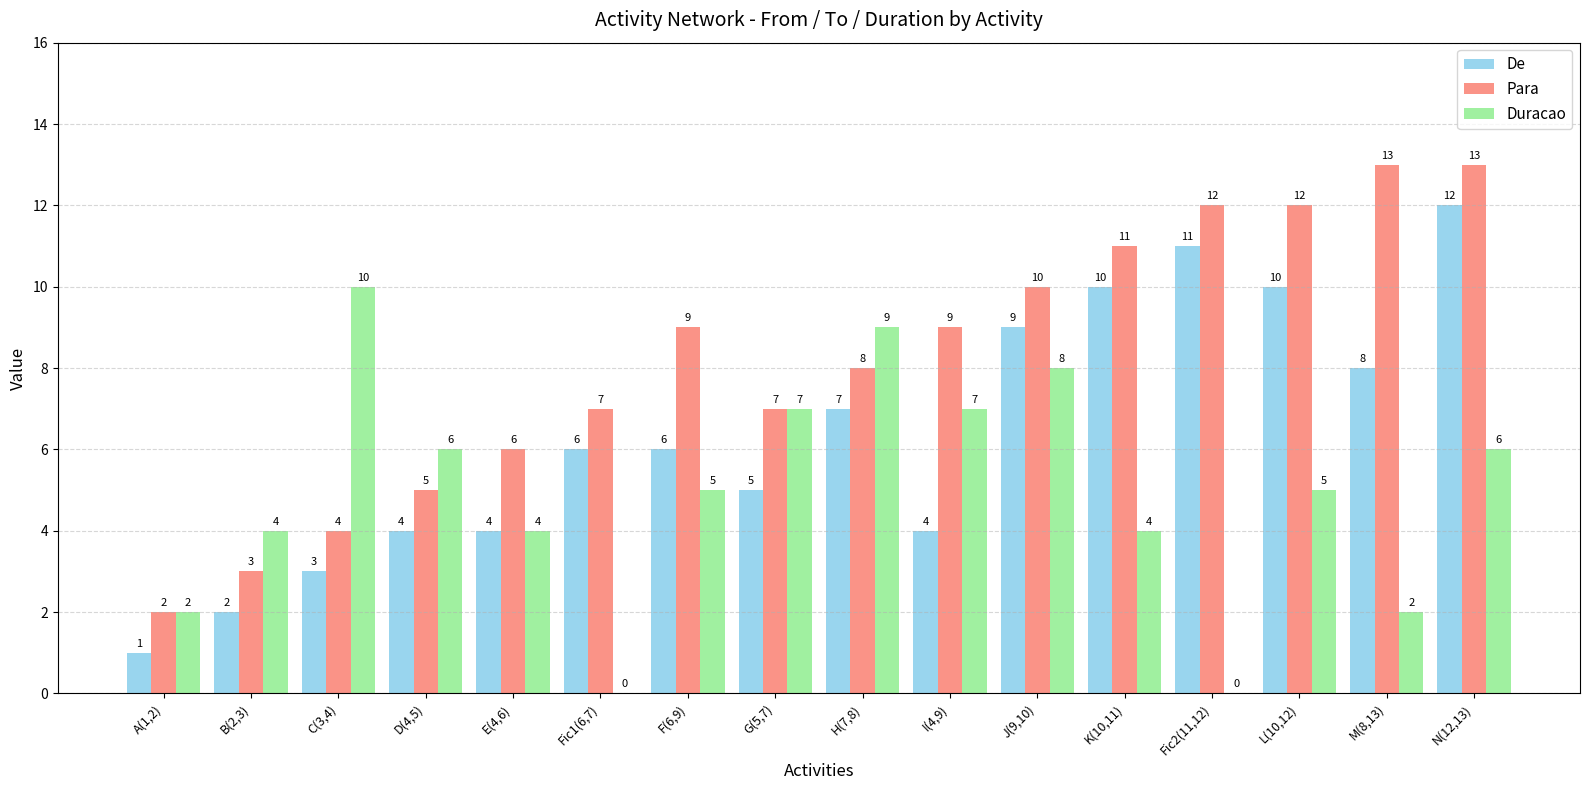

True or false: Para has a value of 4 at C(3,4).

True